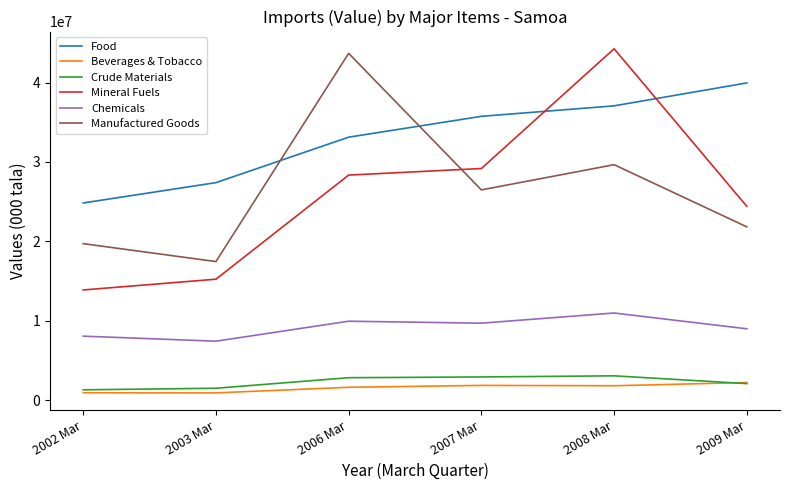

The value of Manufactured Goods at 2008 Mar is 46994290. True or false?

False